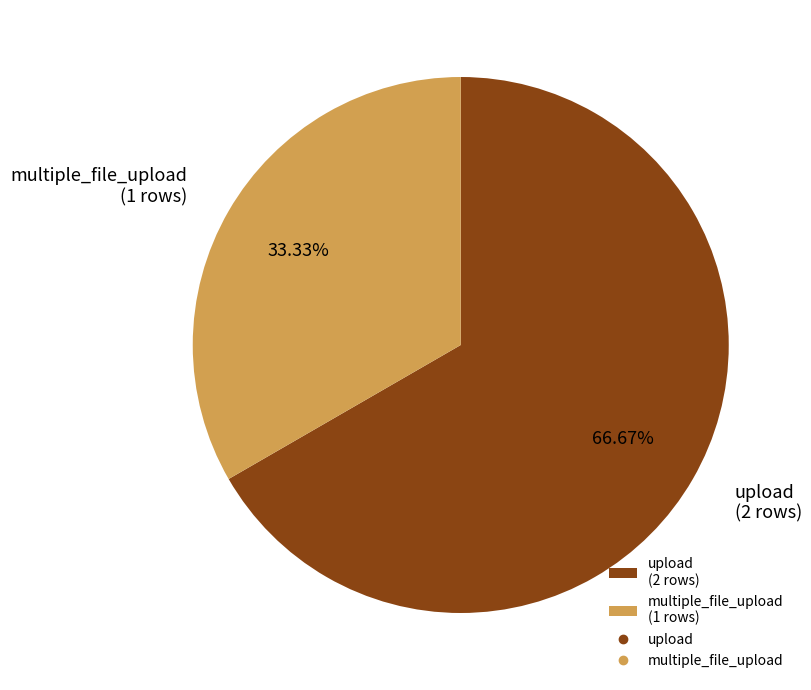

Do multiple_file_upload (1 rows) and upload (2 rows) together represent more than half of the pie?

Yes